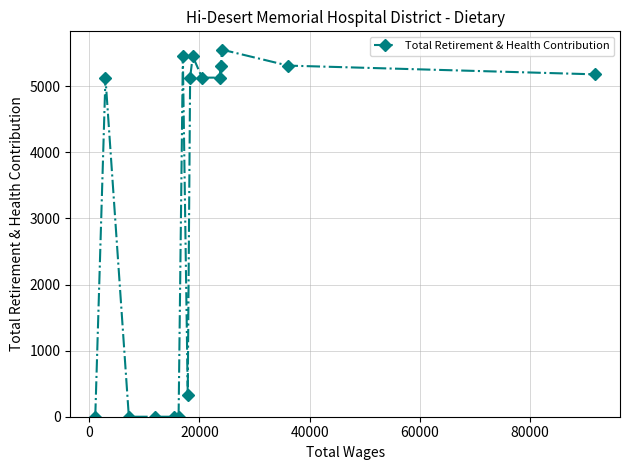

What is the greatest value displayed?

5554